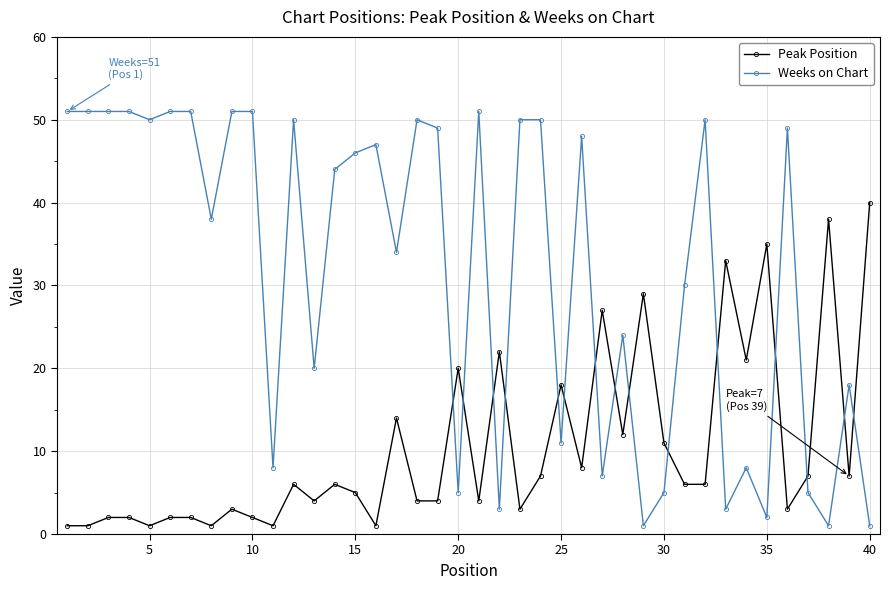

Reading right to left, list all the values displayed in this chart.

Peak Position: 40	7	38	7	3	35	21	33	6	6	11	29	12	27	8	18	7	3	22	4	20	4	4	14	1	5	6	4	6	1	2	3	1	2	2	1	2	2	1	1
Weeks on Chart: 1	18	1	5	49	2	8	3	50	30	5	1	24	7	48	11	50	50	3	51	5	49	50	34	47	46	44	20	50	8	51	51	38	51	51	50	51	51	51	51